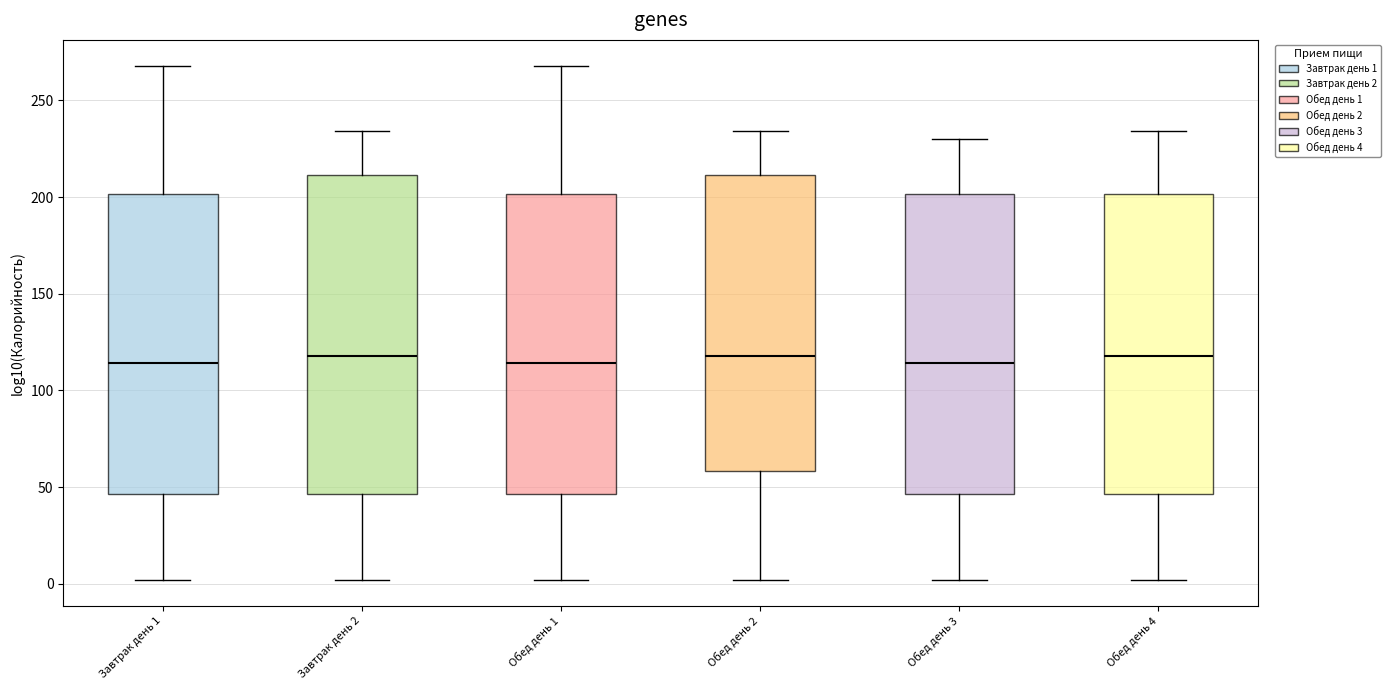

Comparing the boxes themselves (not the whiskers), which one is the tallest?

Завтрак день 2